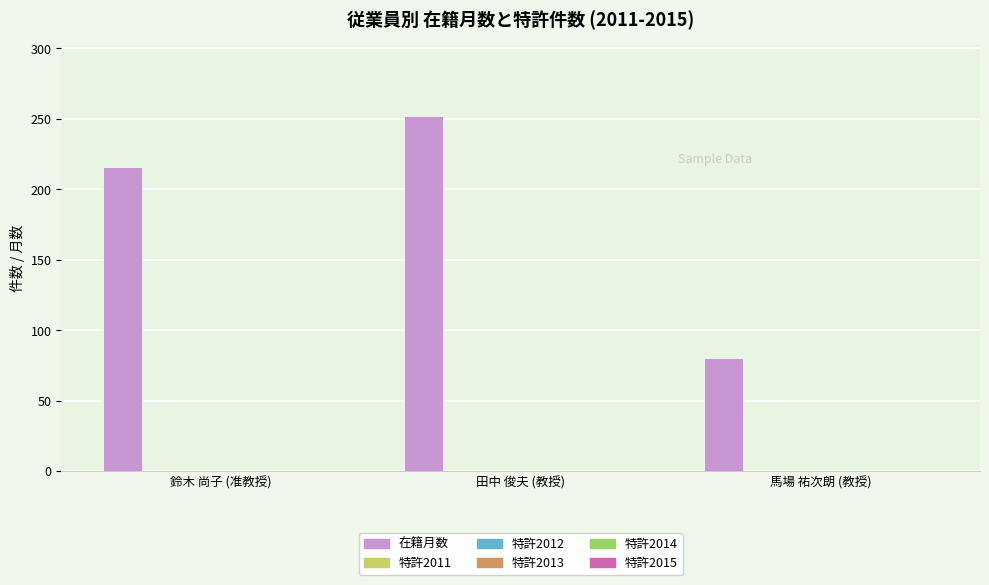

Reading right to left, extract all data points from this chart.

80	252	216